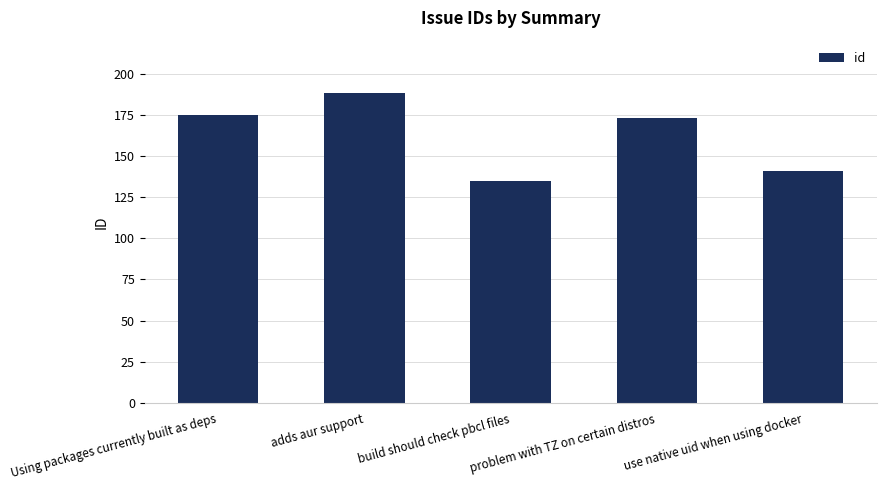

How many data points are less than 173?

2